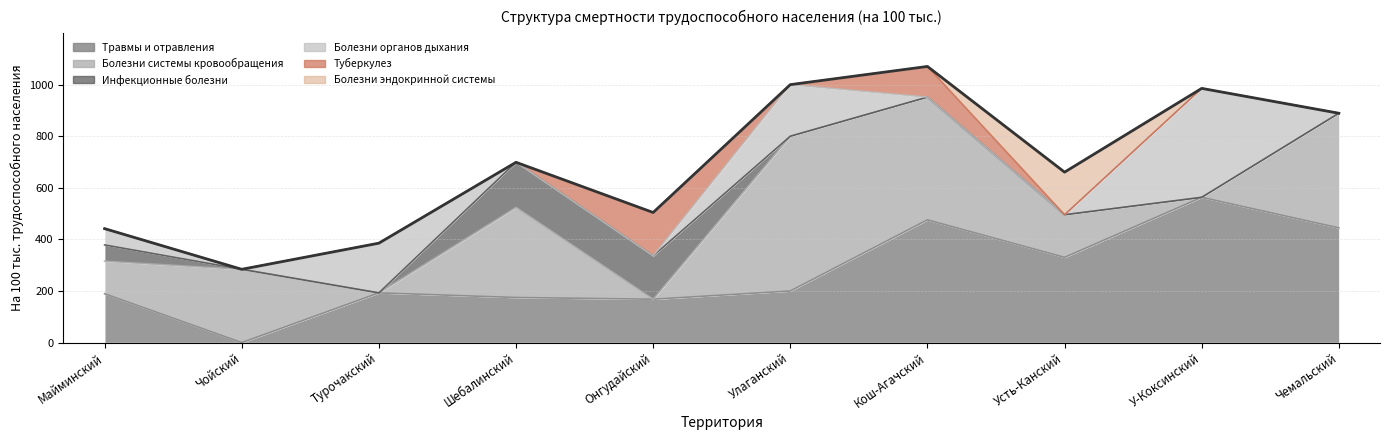

Which series changed the most between Чойский and Турочакский?

Болезни системы кровообращения